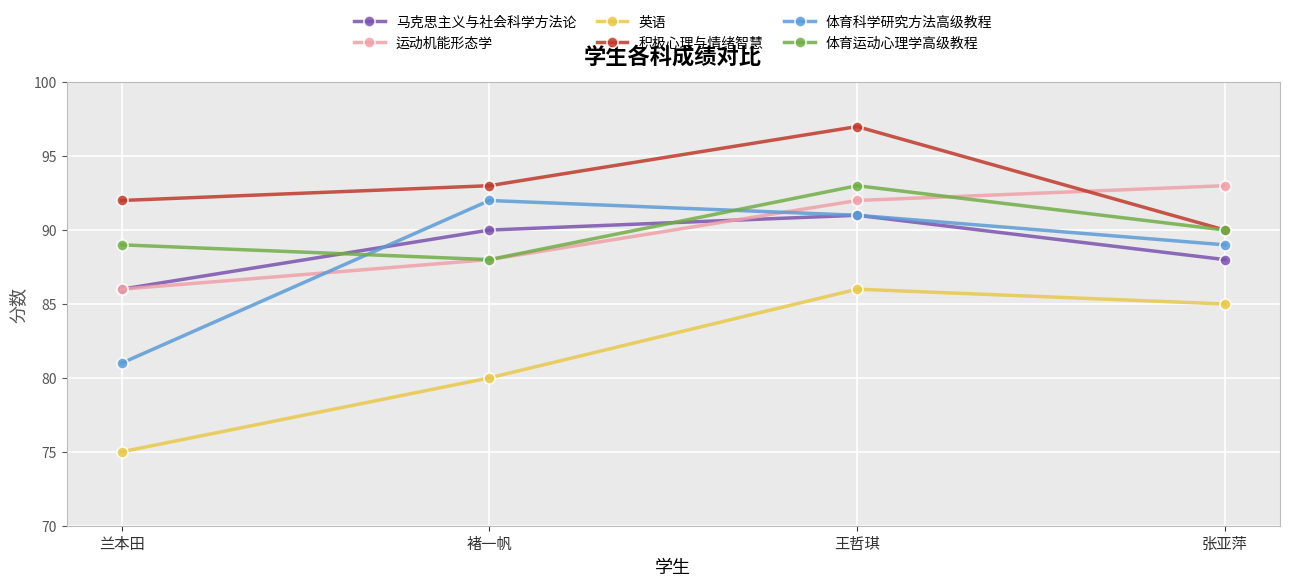

List the labels in order of 马克思主义与社会科学方法论 value, largest first.

王哲琪, 褚一帆, 张亚萍, 兰本田